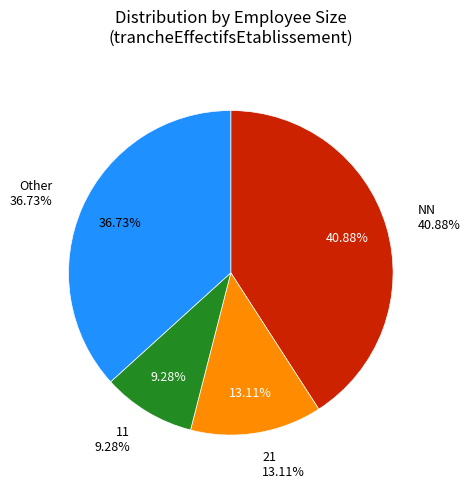

Which slice is the largest?

NN